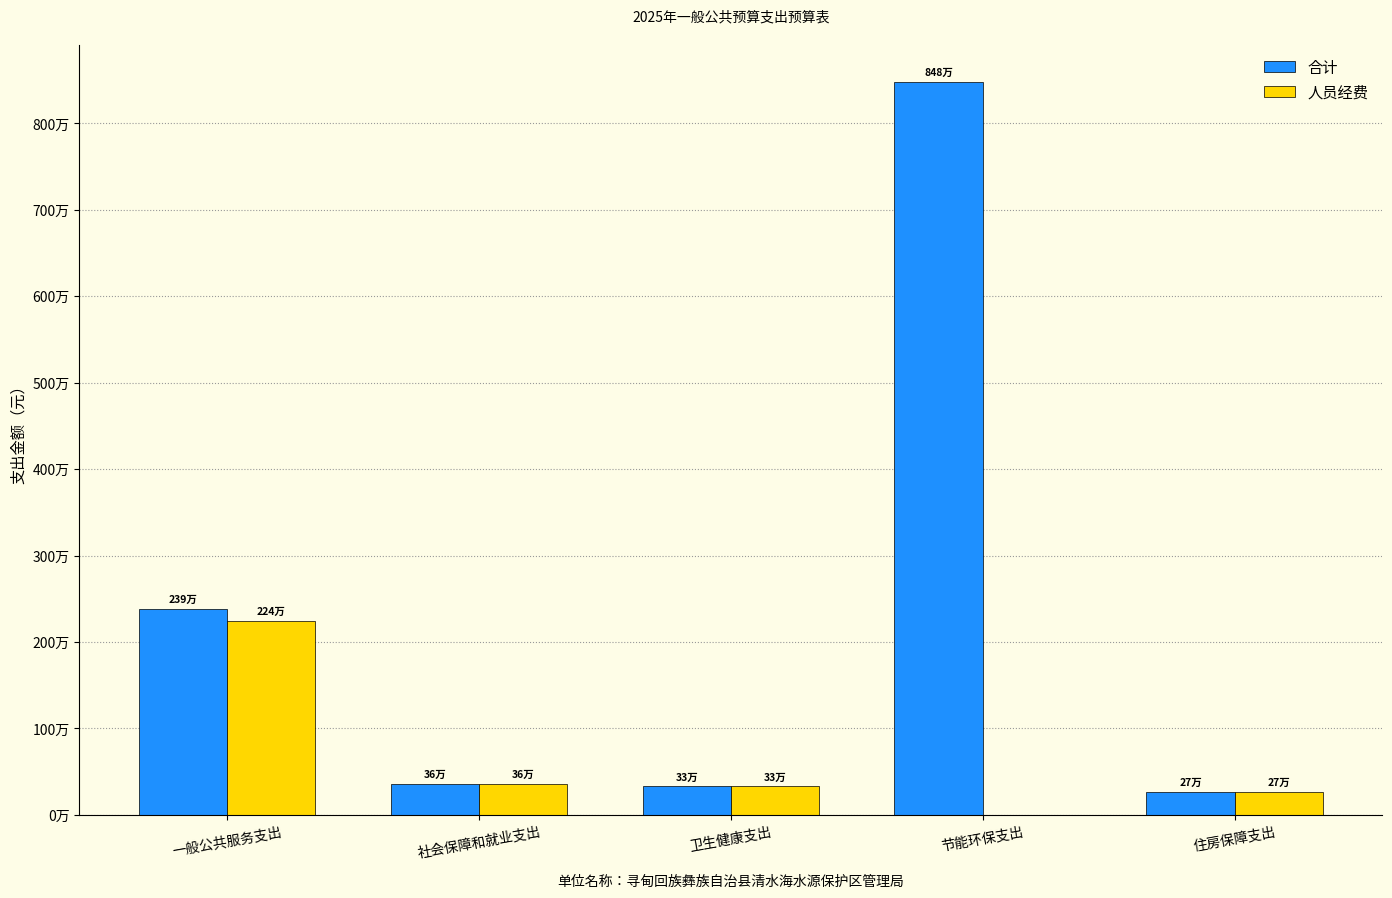

What is the spread (max minus min) of values at 社会保障和就业支出?

1200.0